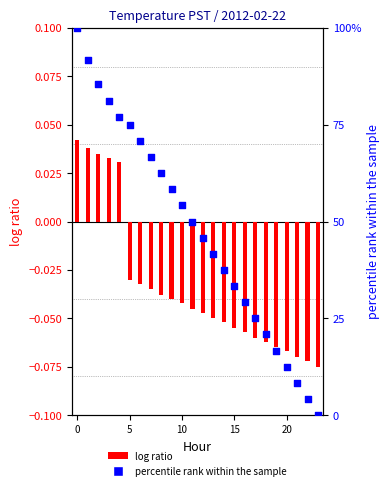

At how many categories does at least one series exceed 94?

1